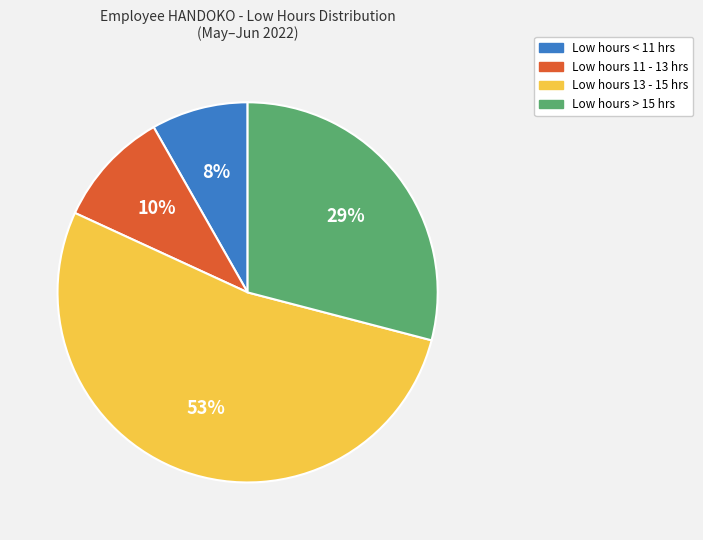

To the nearest percent, what is the difference between the largest and smallest slice percentages?

45%